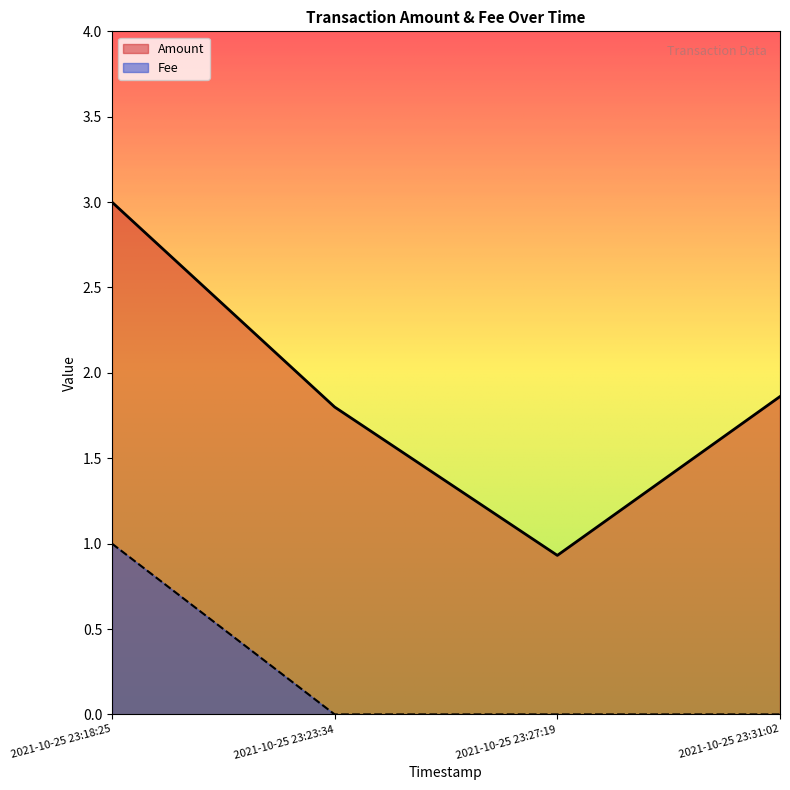

How many values in the Amount series exceed 1?

3